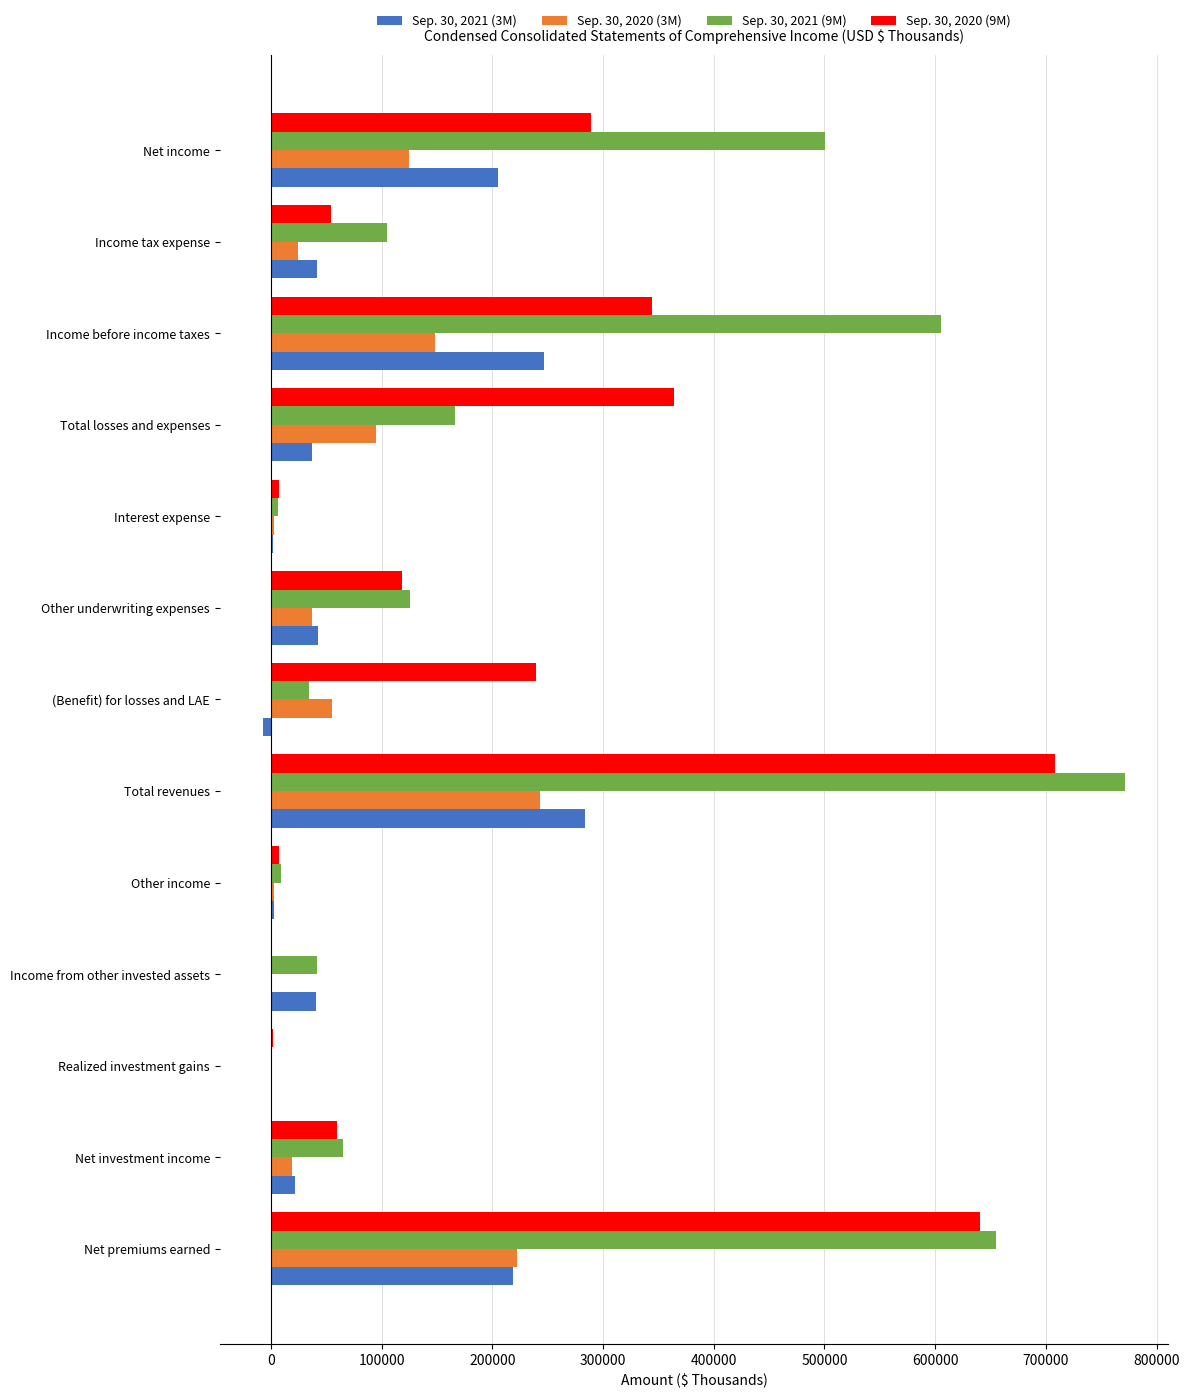

Is it true that Sep. 30, 2020 (3M) equals 37100 at Other underwriting expenses?

True